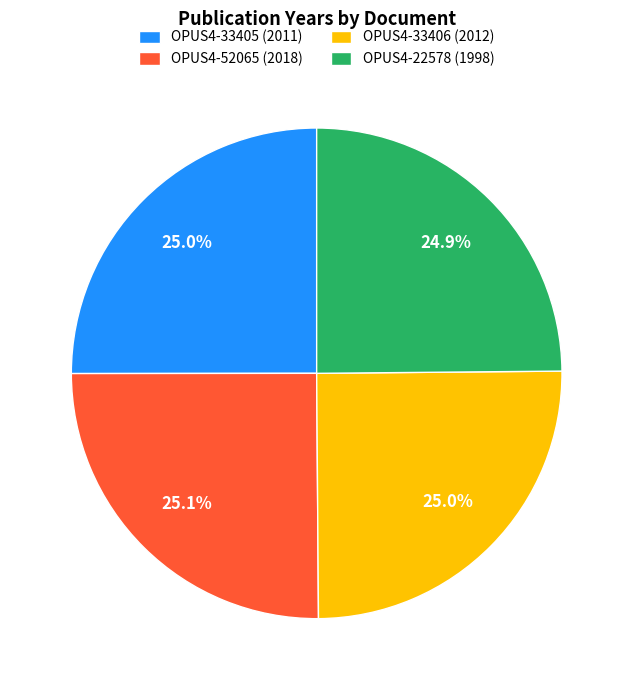

Approximately how many times larger is the value at OPUS4-22578 (1998) compared to OPUS4-52065 (2018)?

1.0